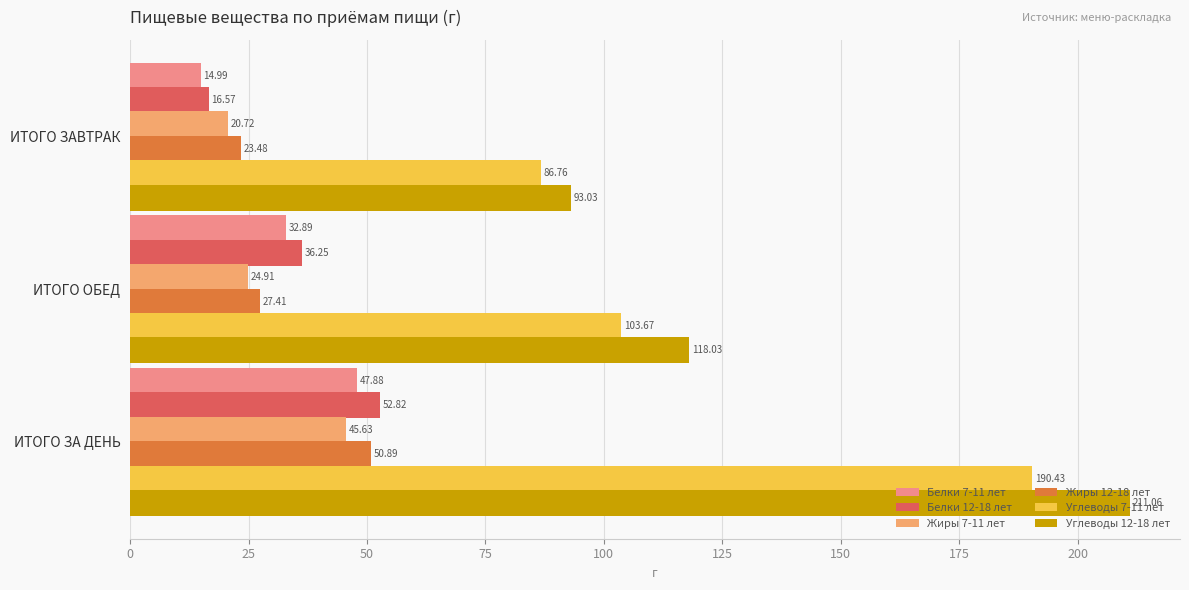

How many values in the Углеводы 12-18 лет series exceed 118?

2